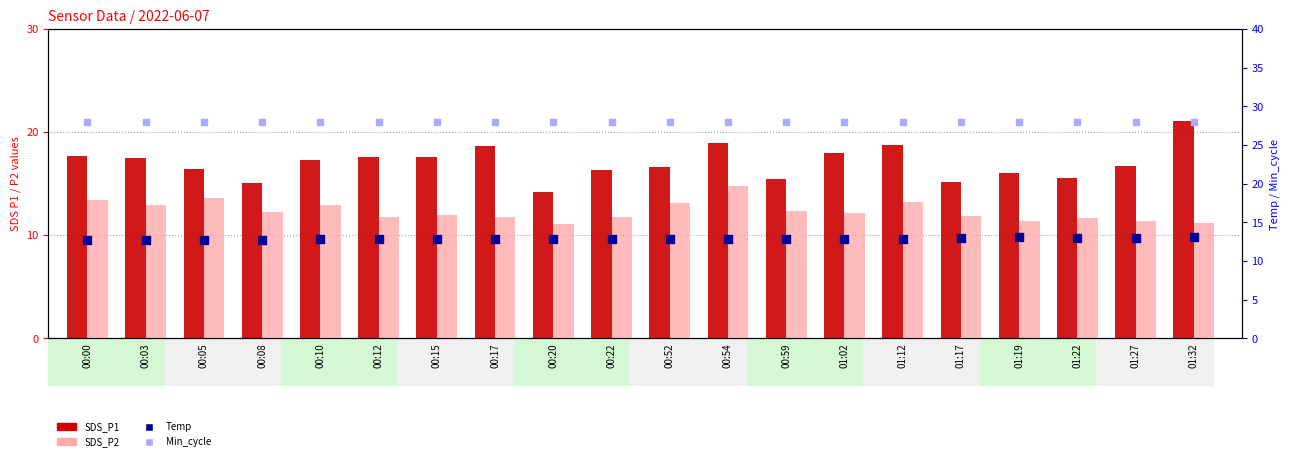

At which category is the sum across all series the highest?

00:54